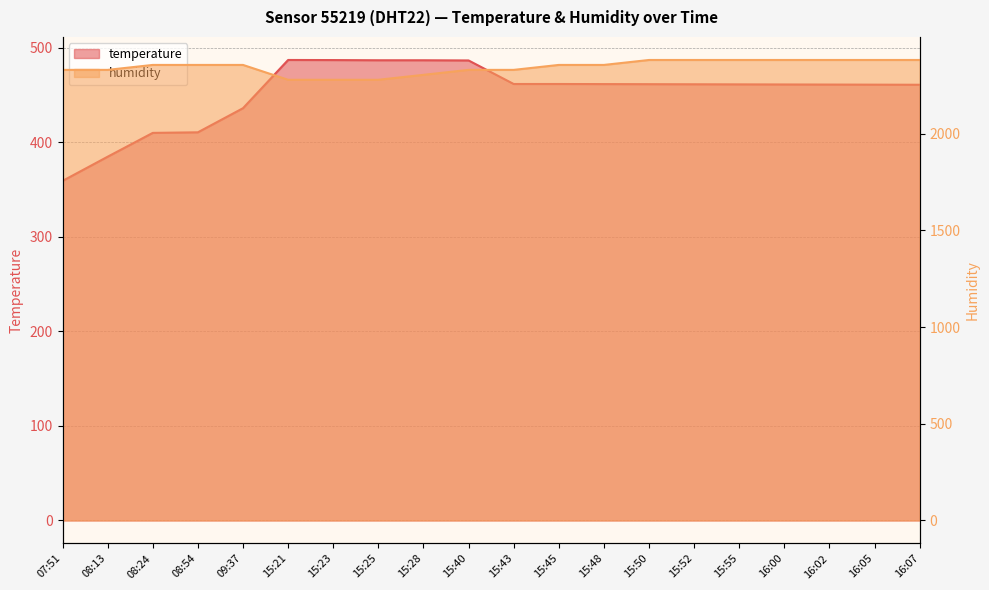

At which label does humidity reach its peak?

15:50